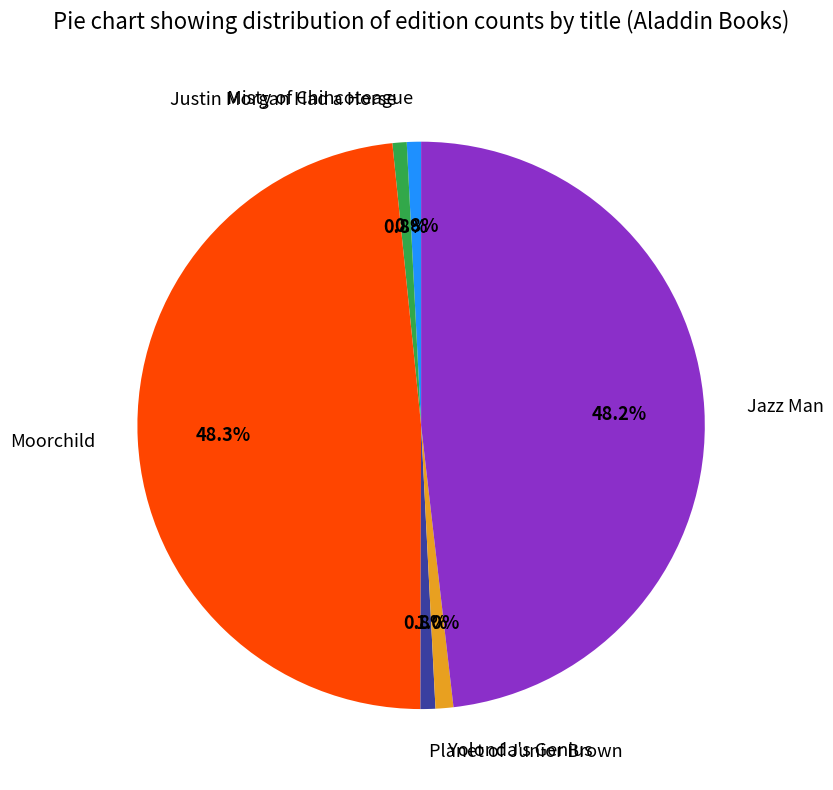

What percentage is the Jazz Man slice, to the nearest percent?

48%